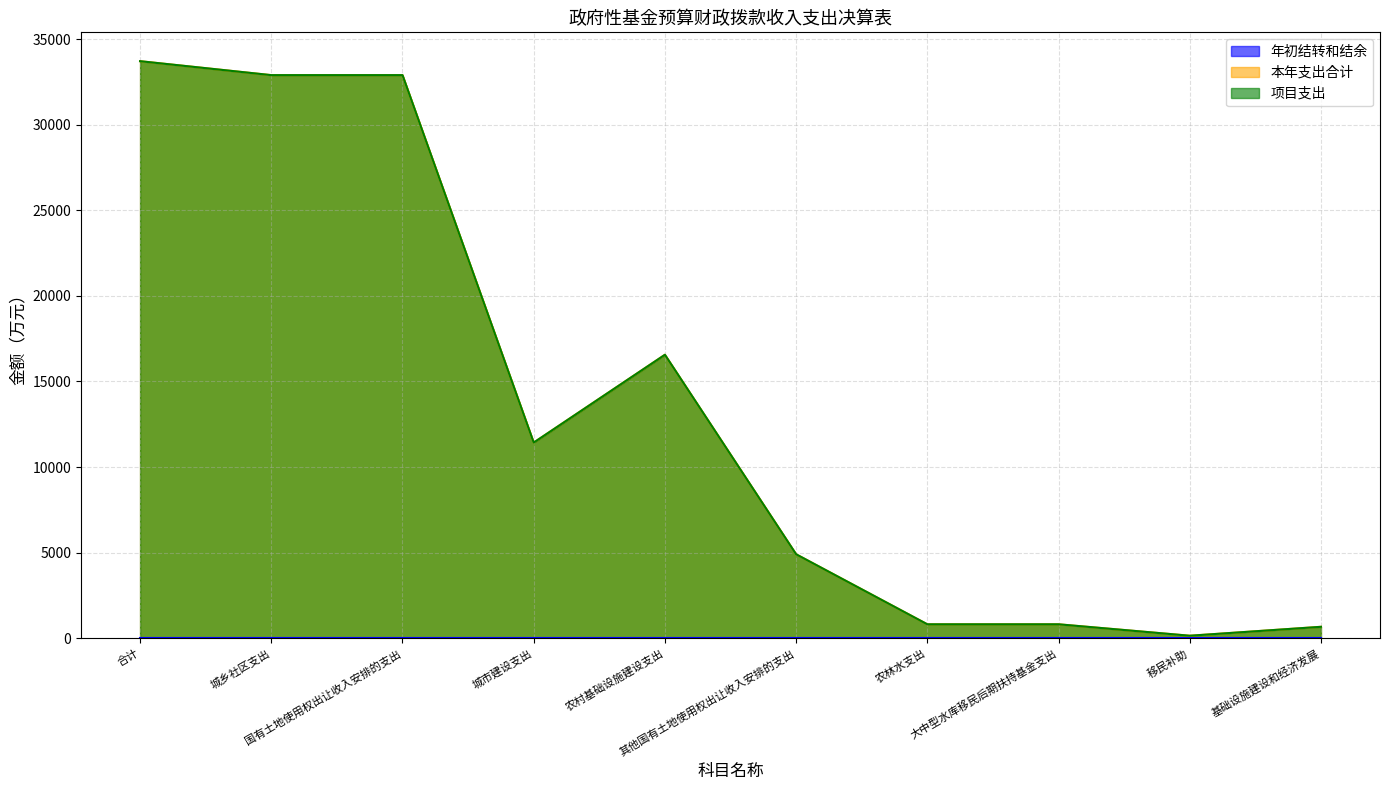

Which category has the lowest value in the 项目支出 series?

移民补助